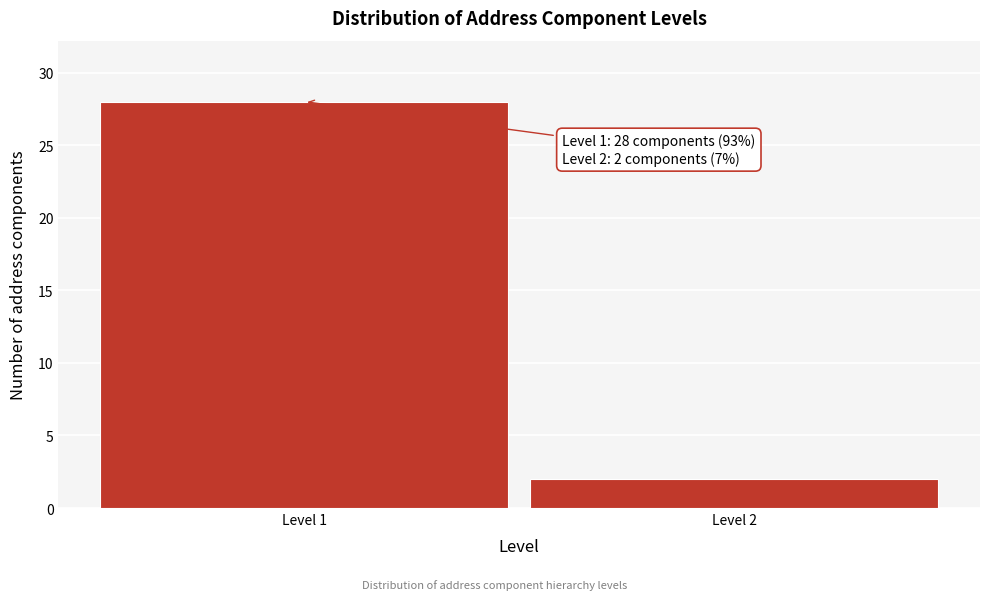

Reading left to right, what are all the values shown in this chart?

Level 1=28	Level 2=2